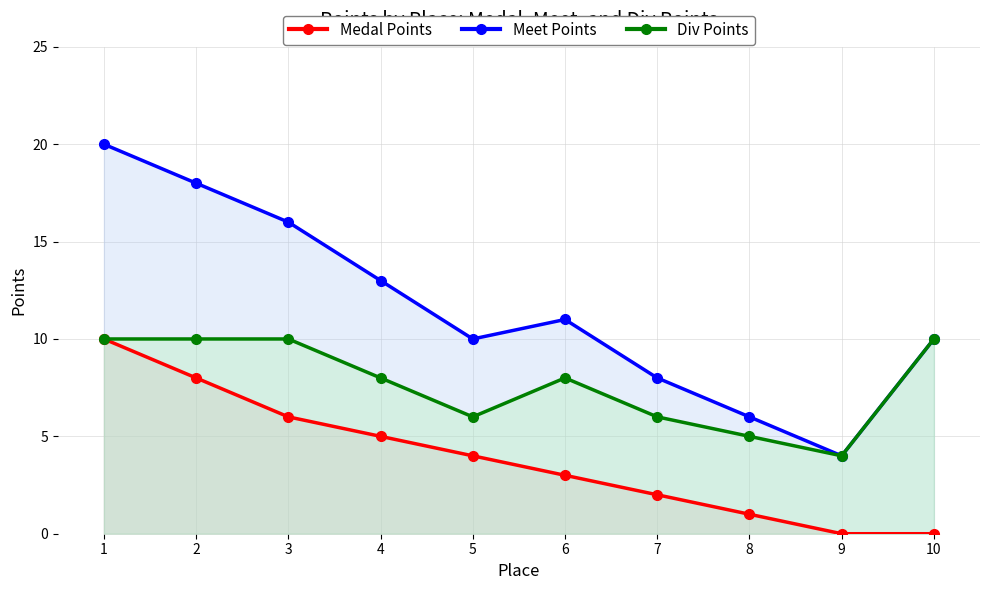

Reading left to right, extract all data points from this chart.

Medal Points: 1=10	2=8	3=6	4=5	5=4	6=3	7=2	8=1	9=0	10=0
Meet Points: 1=20	2=18	3=16	4=13	5=10	6=11	7=8	8=6	9=4	10=10
Div Points: 1=10	2=10	3=10	4=8	5=6	6=8	7=6	8=5	9=4	10=10